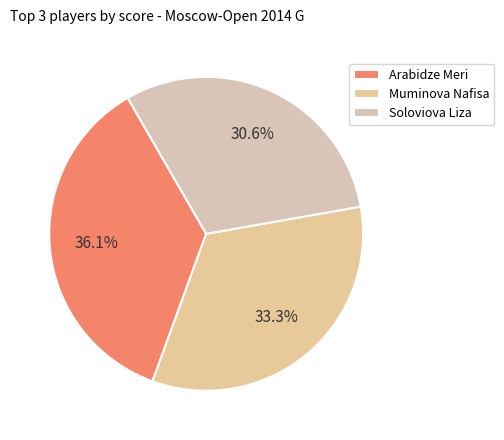

To the nearest percent, what is the combined percentage of Muminova Nafisa and Soloviova Liza?

64%